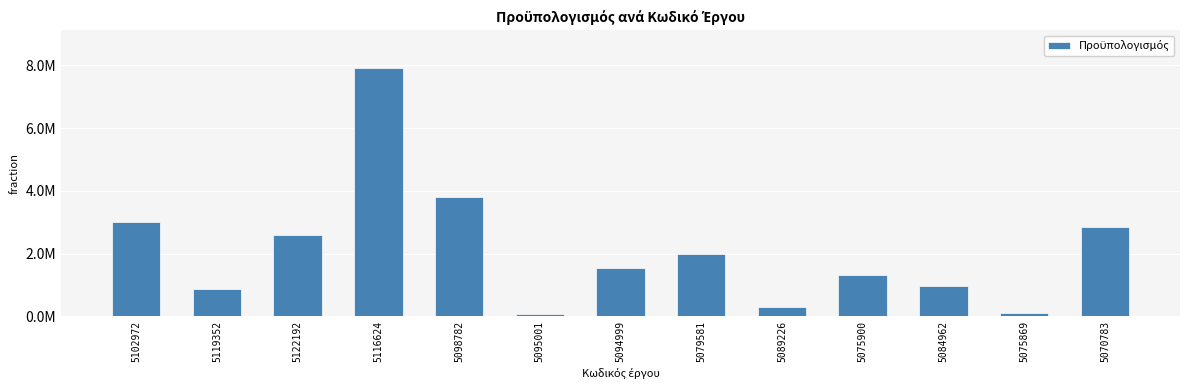

The value at 5075900 is 505823.4. True or false?

False